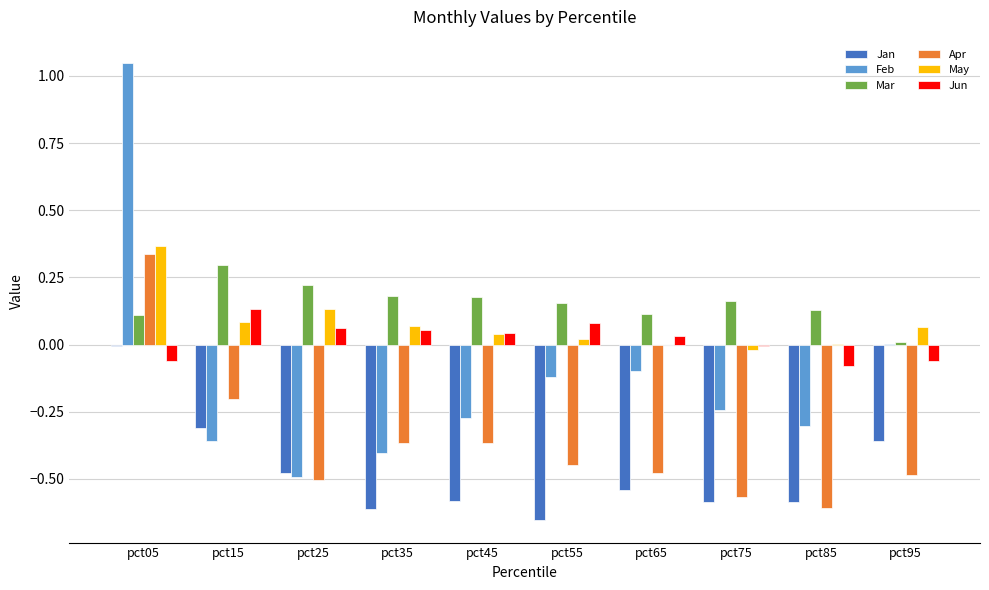

Is the value of May at pct45 greater than the value of Apr at pct85?

Yes